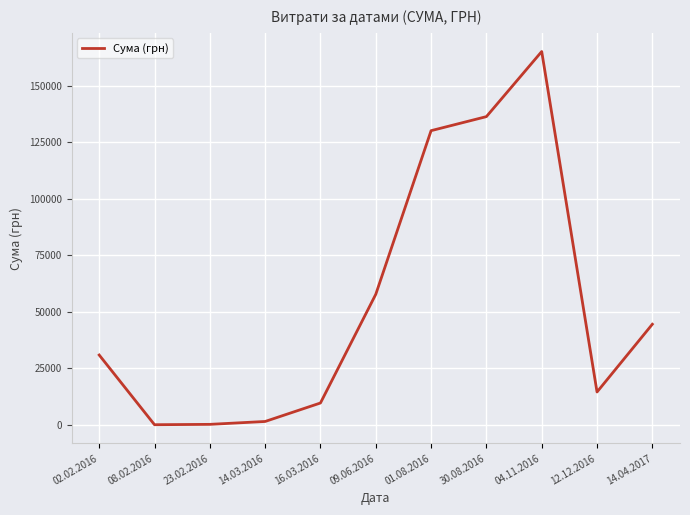

True or false: the data shows 244529.3 at 04.11.2016.

False